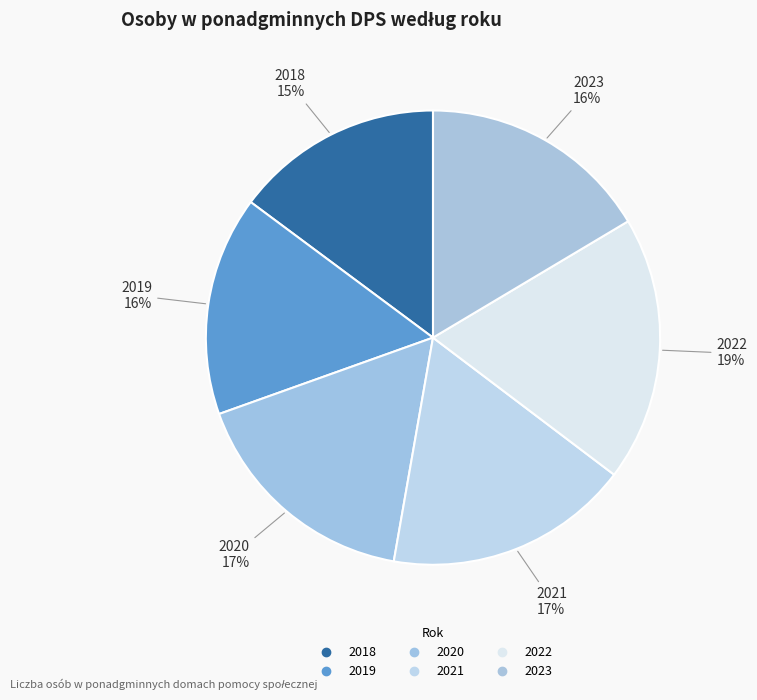

To the nearest percent, what percentage of the pie is 2023?

16%